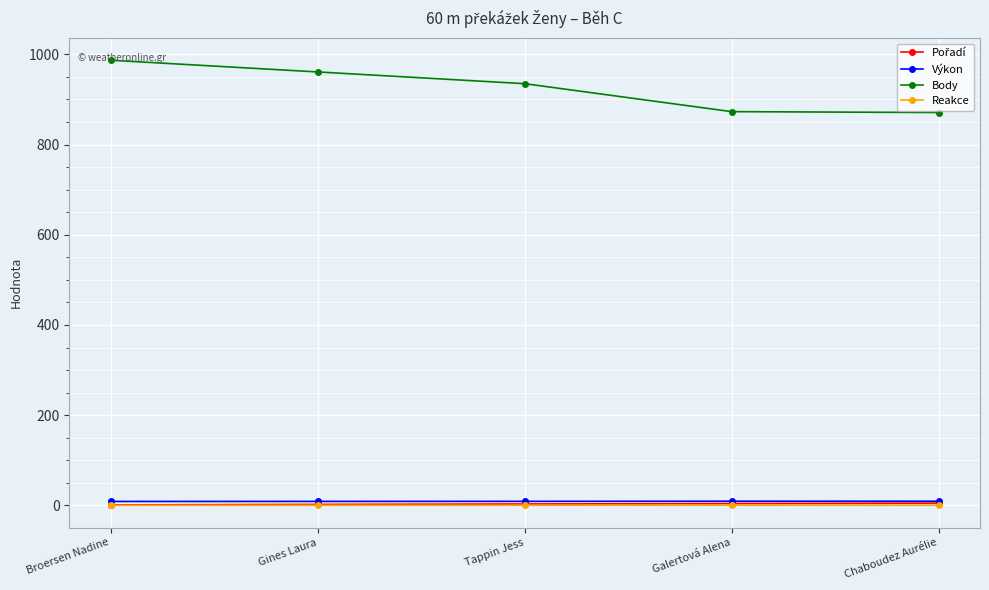

Which series changed the most between Gines Laura and Chaboudez Aurélie?

Body